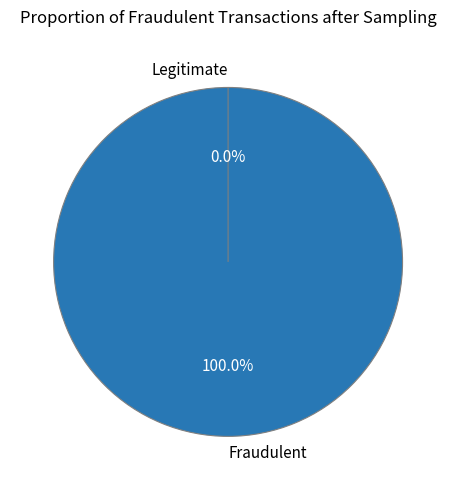

What is the majority slice?

Vote